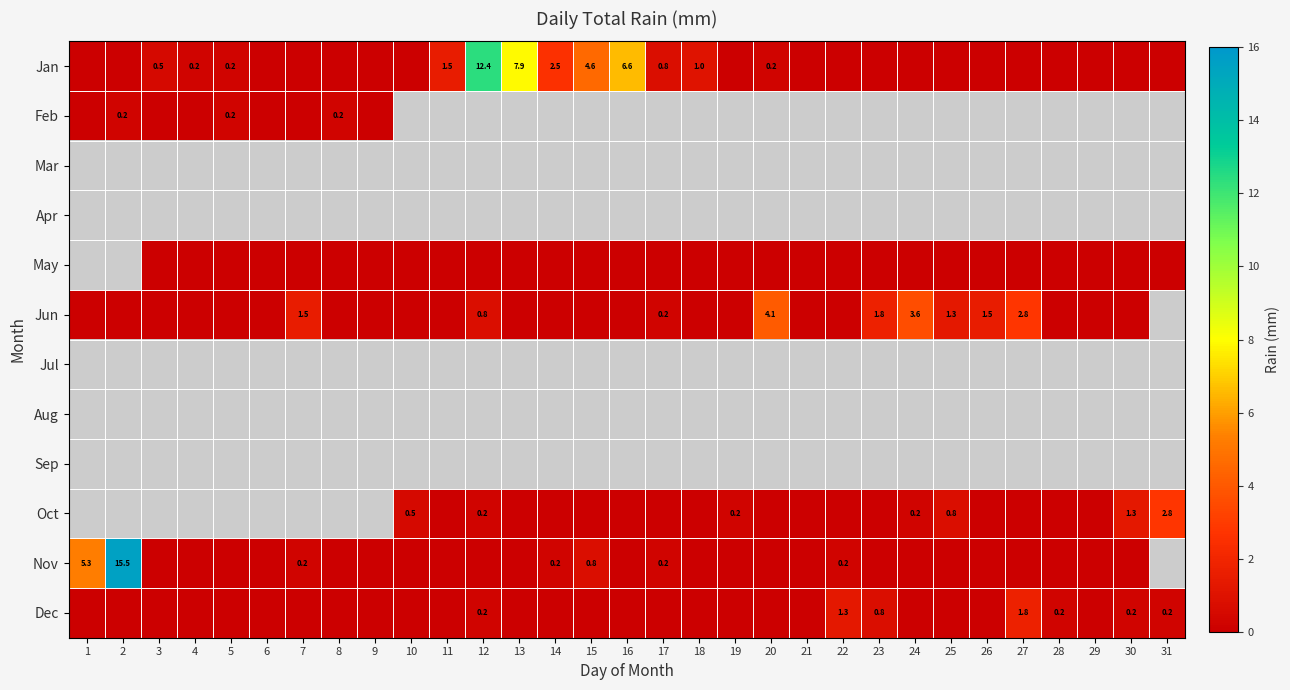

Is the value of Sep at 17 greater than the value of Dec at 4?

No